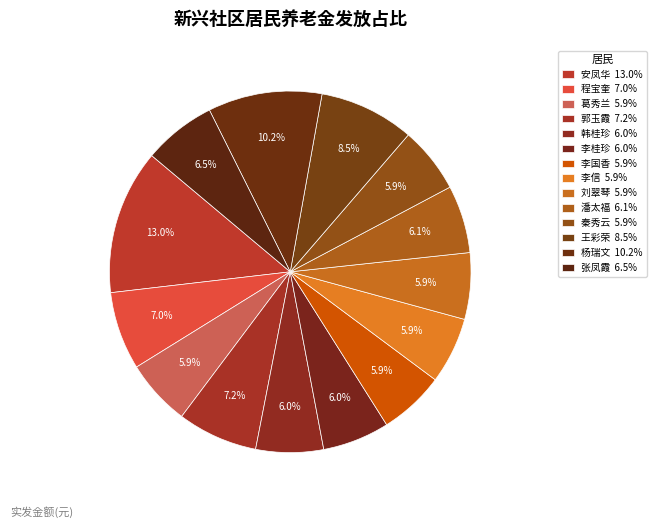

How many slices are in this pie chart?

14